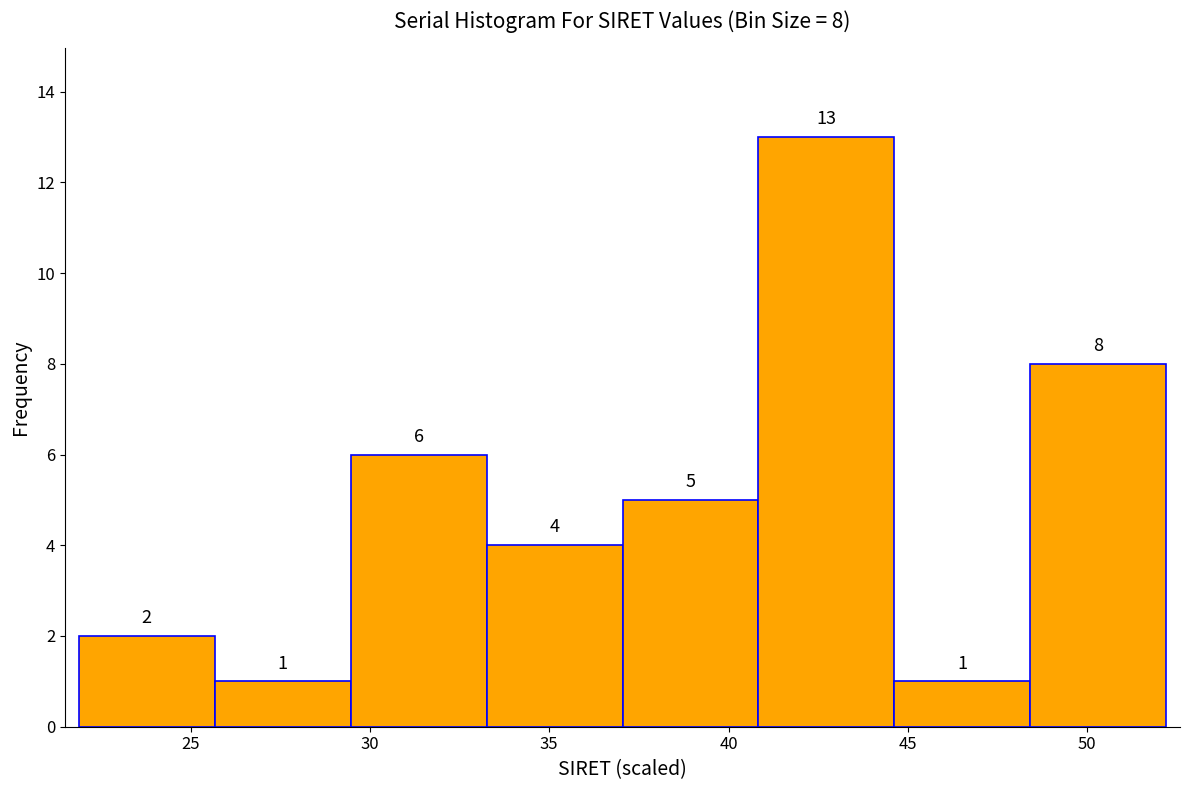

Which range on the x-axis has the tallest bar?

41.0 to 44.5